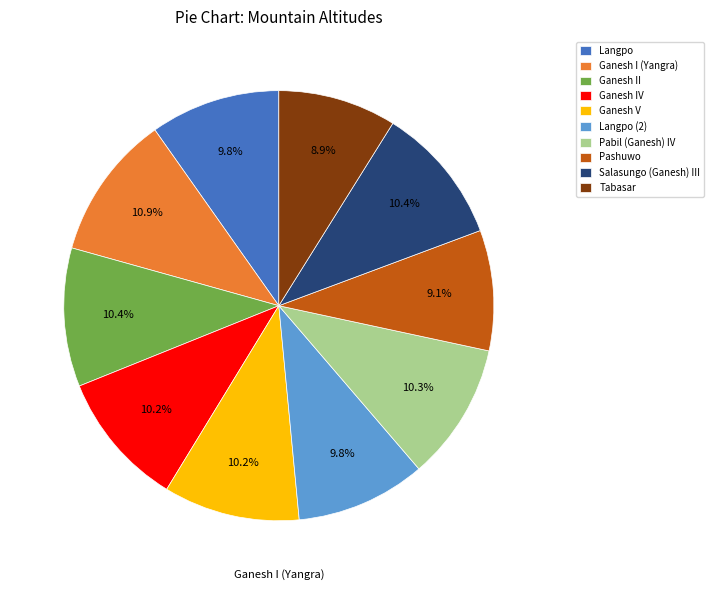

Is it true that Salasungo (Ganesh) III is 16% of the pie?

False